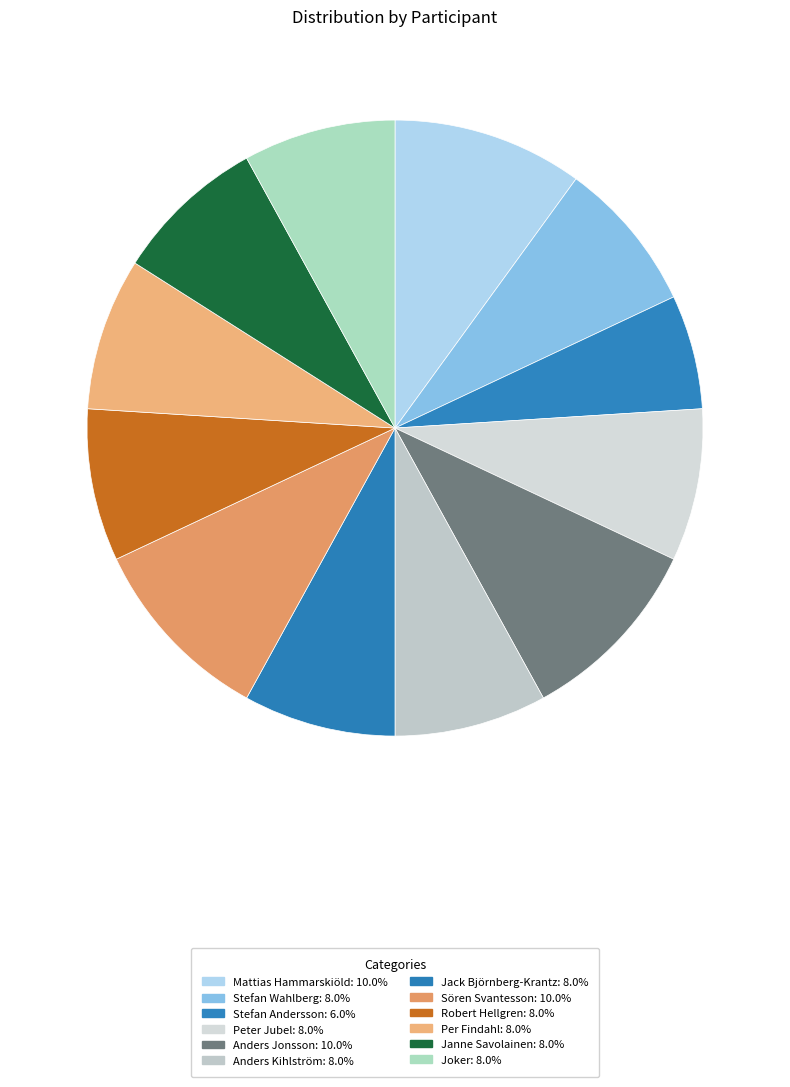

How much of the chart is everything except Anders Jonsson?

90.0%